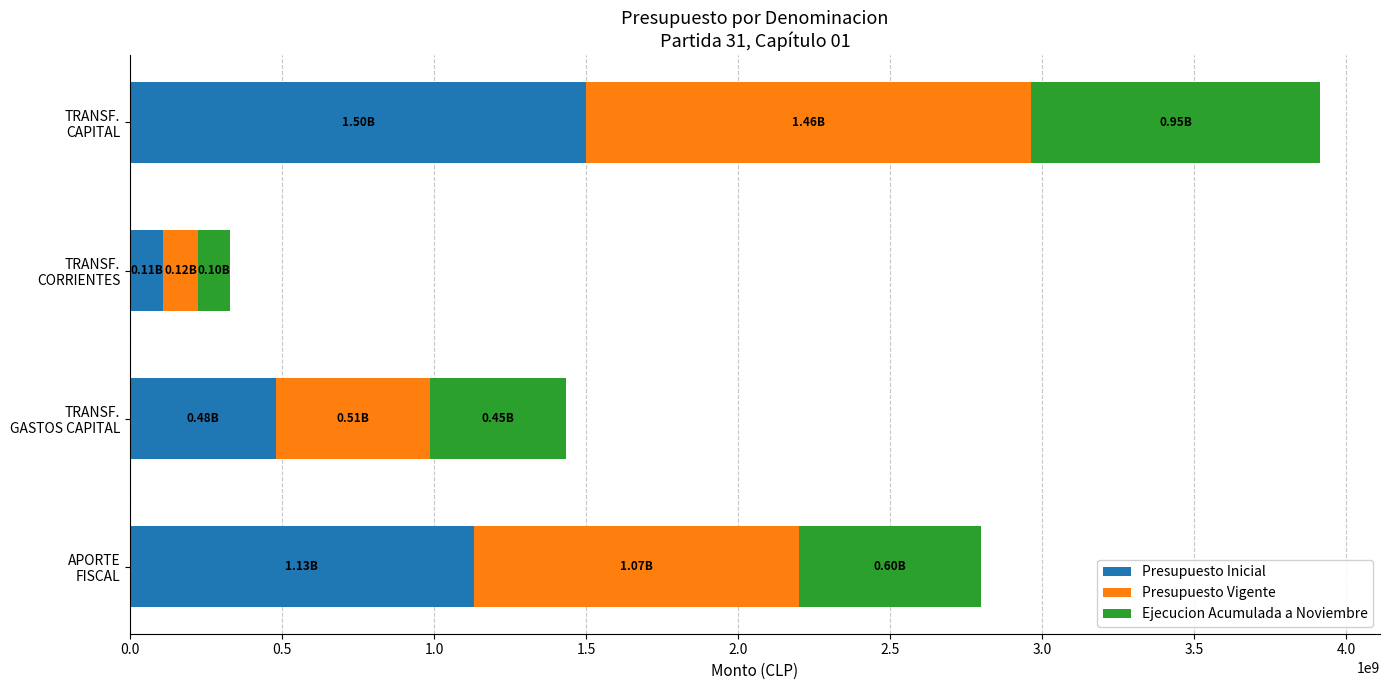

At which category is the sum across all series the highest?

TRANSF.
CAPITAL